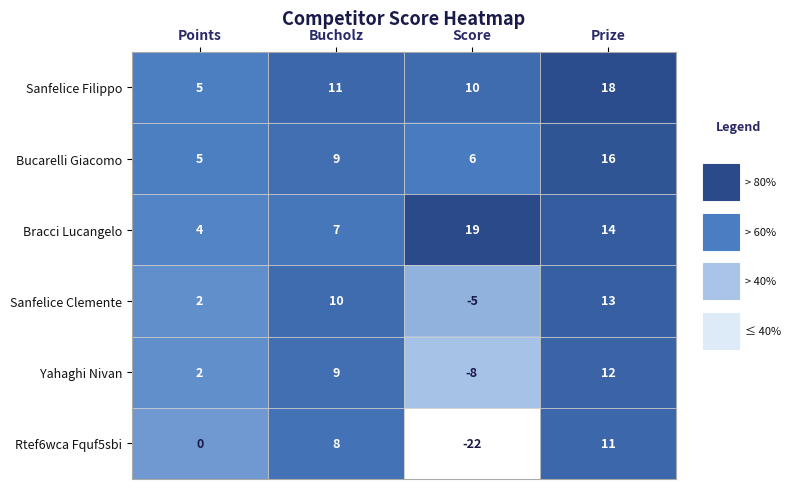

Which series has the widest spread of values?

Rtef6wca Fquf5sbi